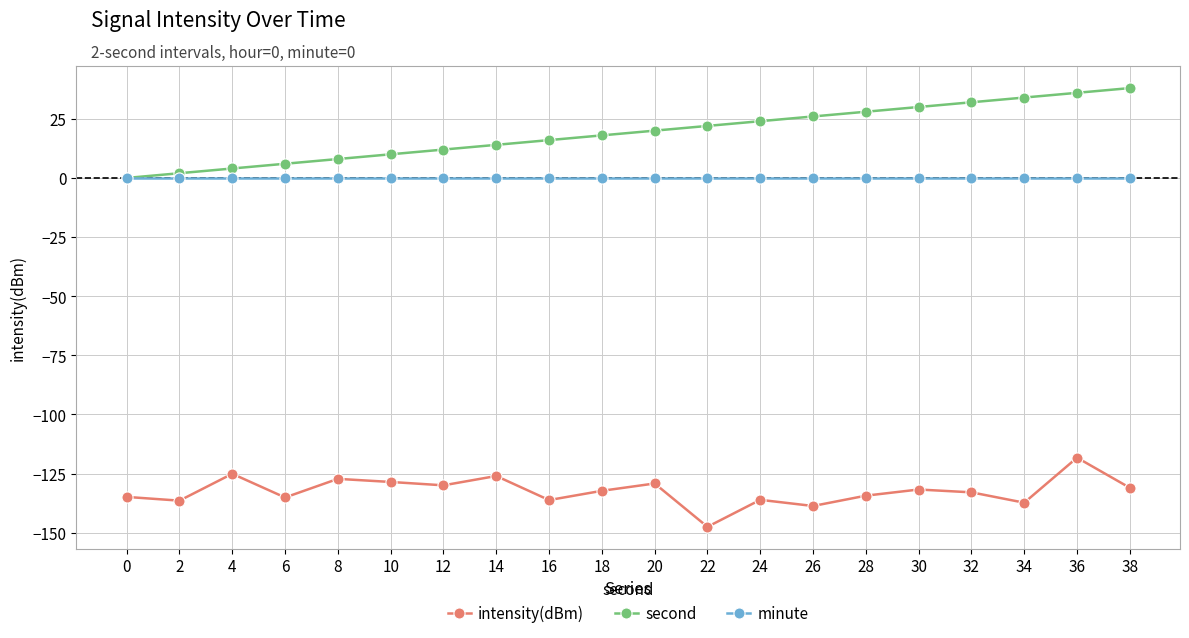

The second series shows 8.0 at 8. True or false?

True